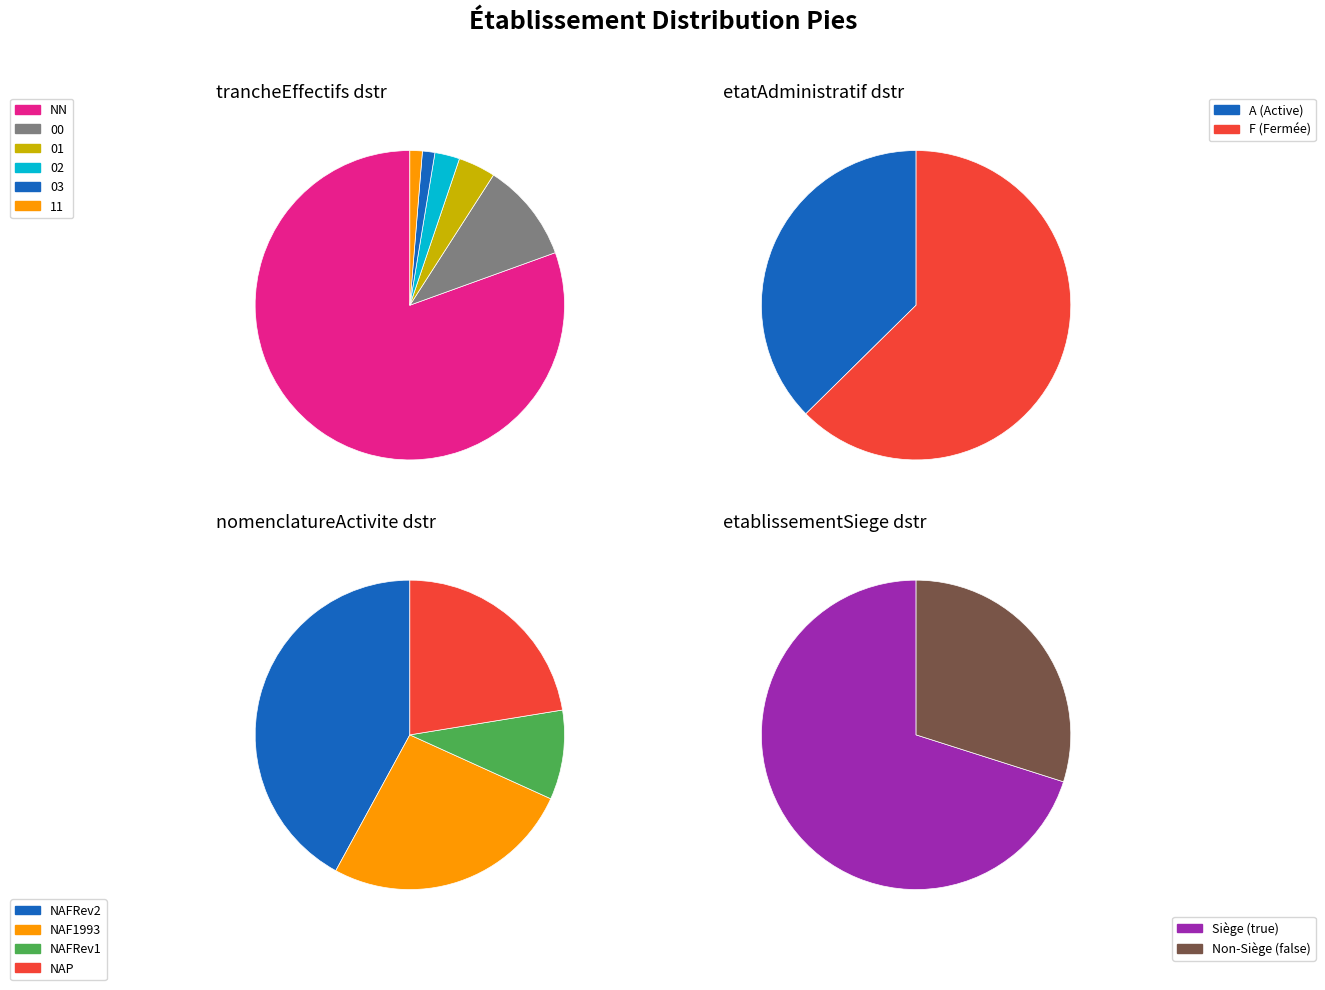

How many slices are in this pie chart?

6